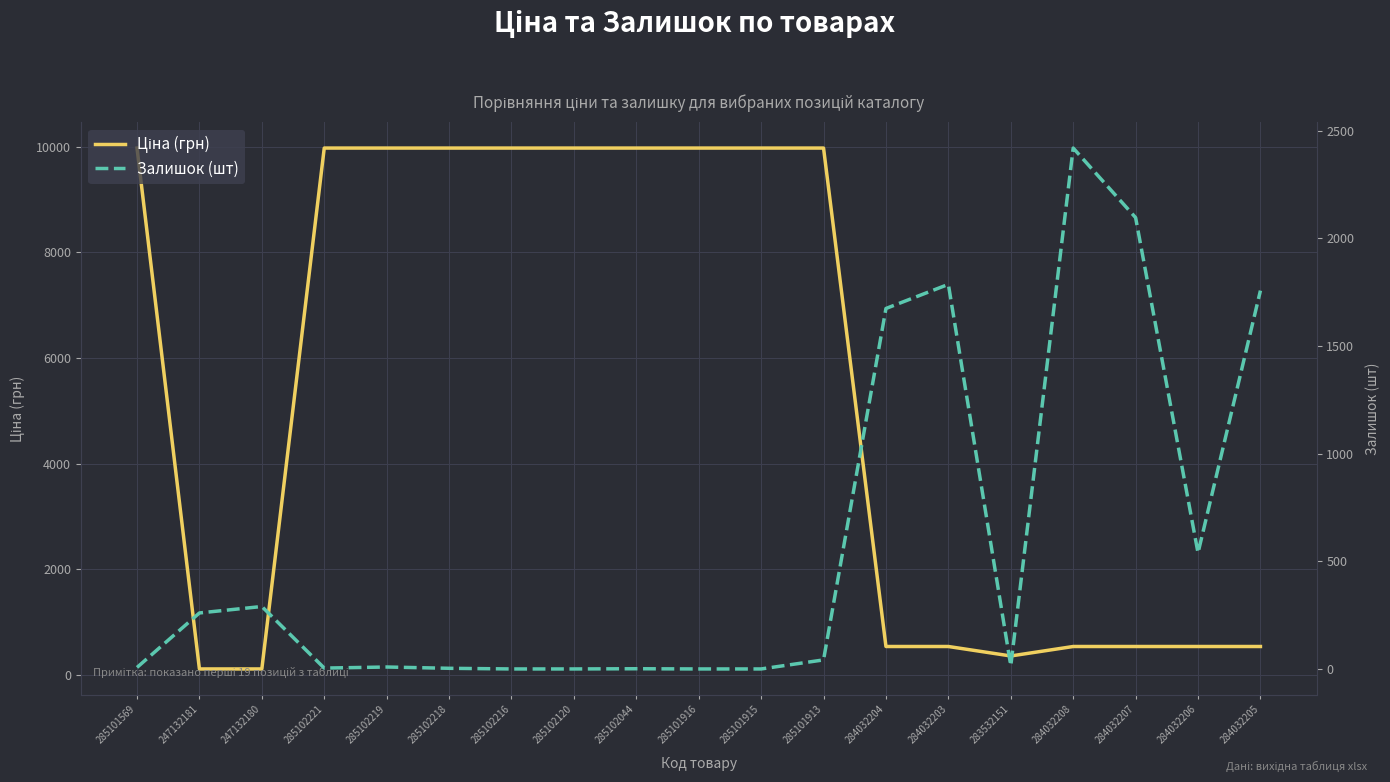

At how many categories does at least one series exceed 6081?

10